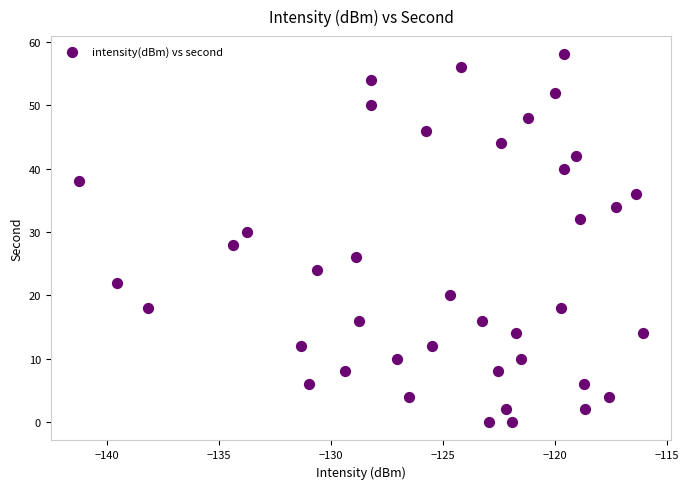

What is the range of Y values (max minus min)?

58